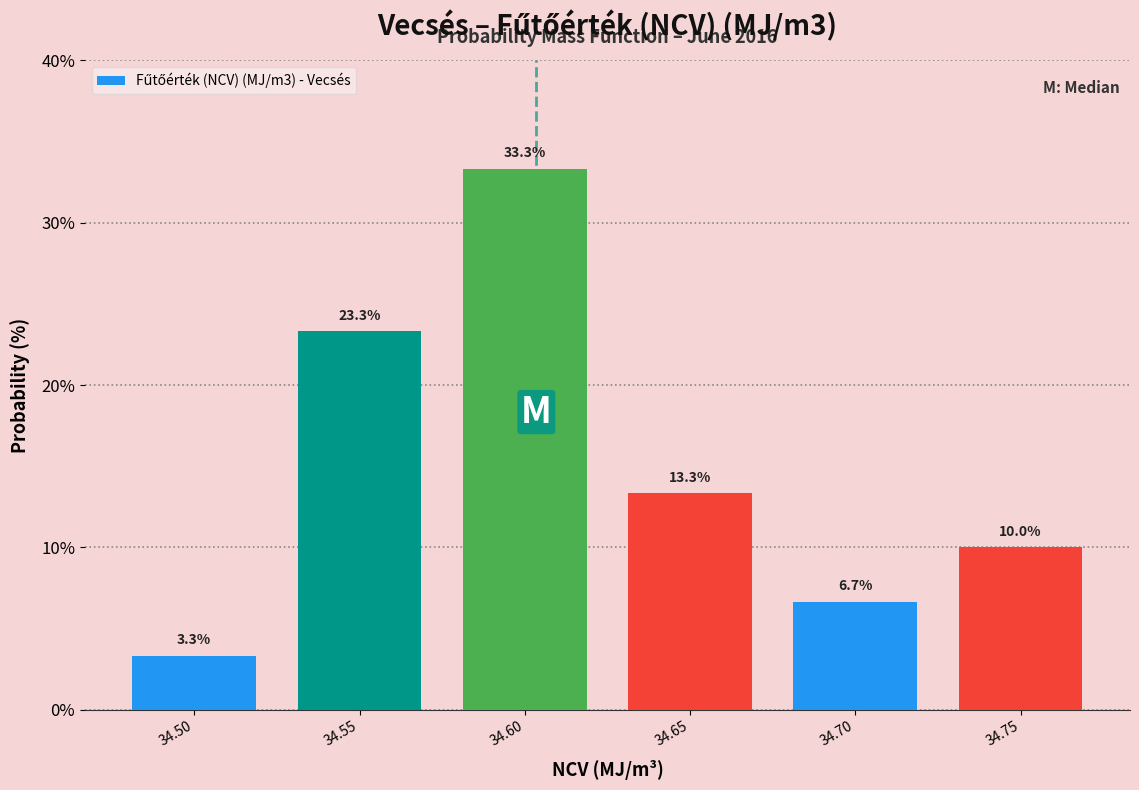

Reading right to left, transcribe all the data shown in this chart.

10.0	6.7	13.3	33.3	23.3	3.3